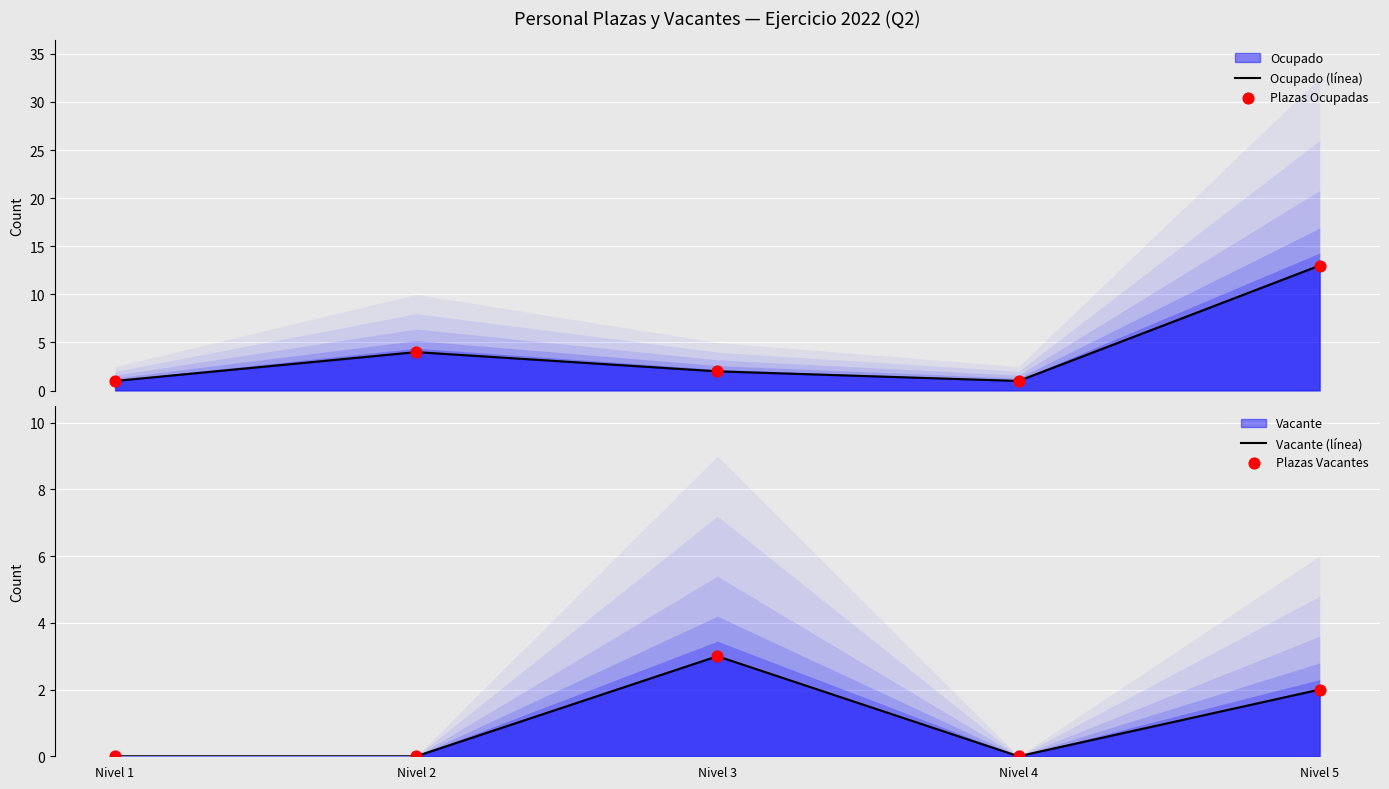

At which category is the sum across all series the highest?

Nivel 5